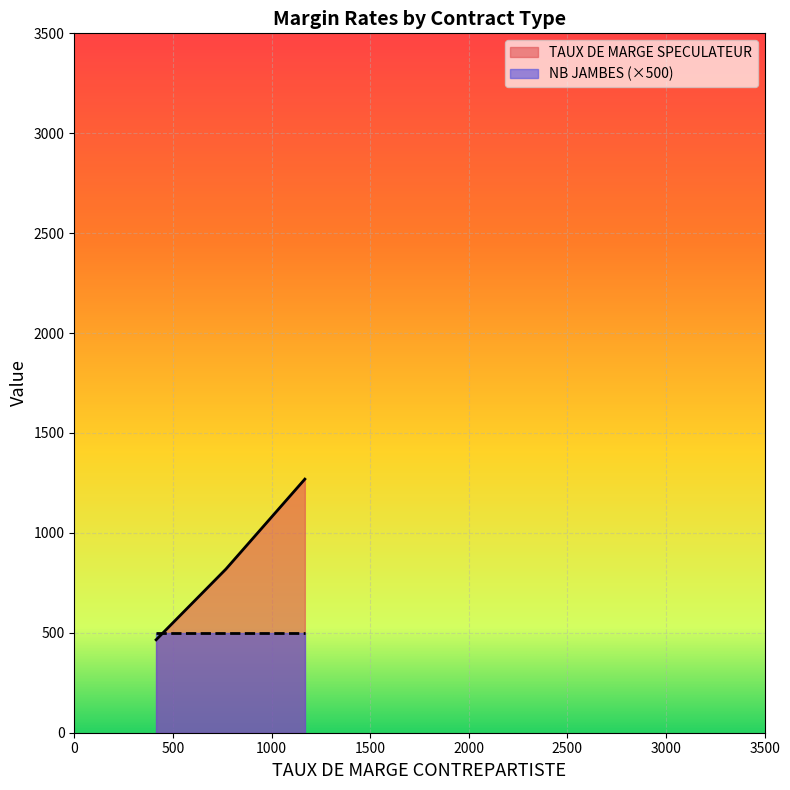

How many distinct data groups are displayed?

2